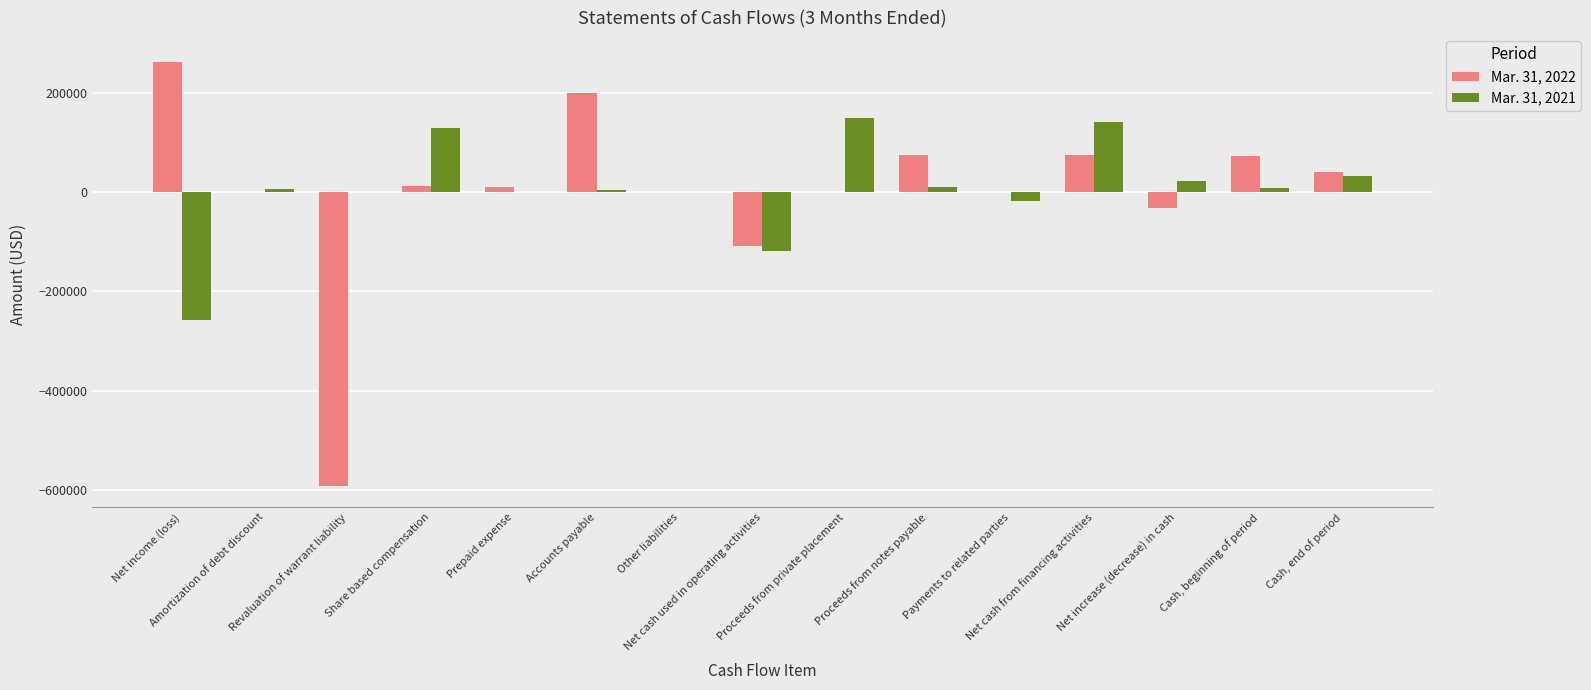

How many distinct data groups are displayed?

2